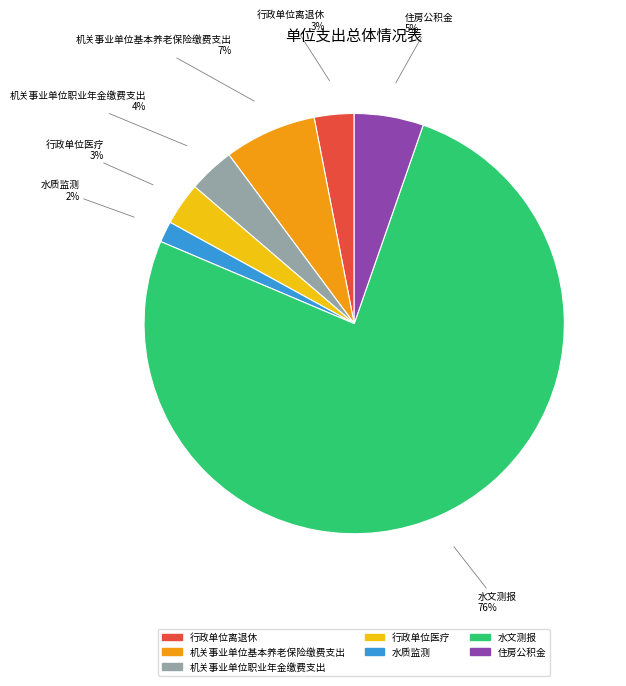

What is the largest slice in the pie chart?

水文测报